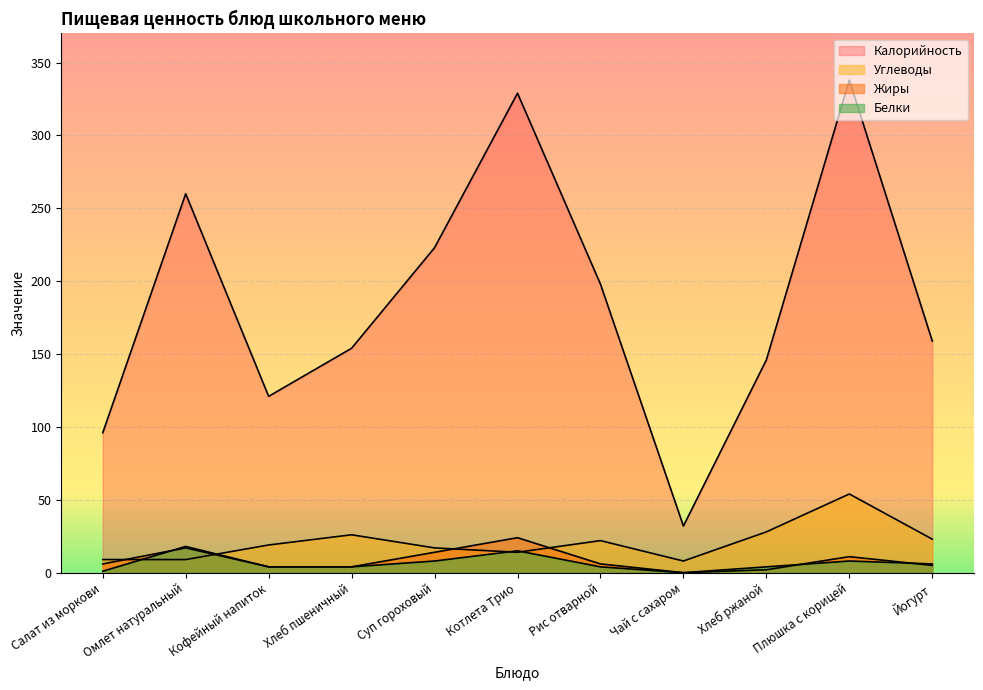

In Жиры, how many points are lower than both neighbors (excluding endpoints)?

1